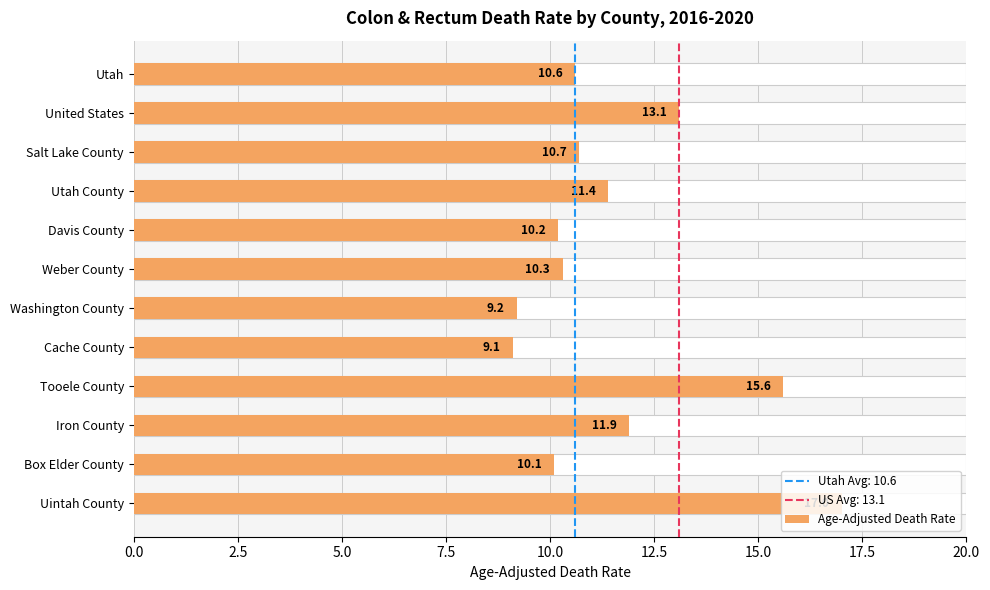

Does the chart contain any negative values?

No